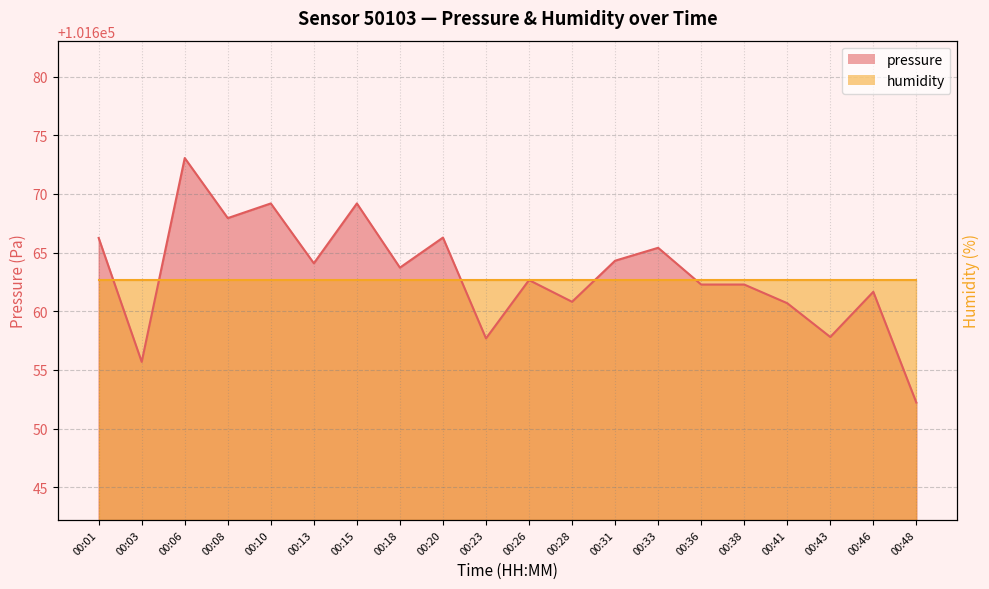

What is the smallest value displayed?

101652.2